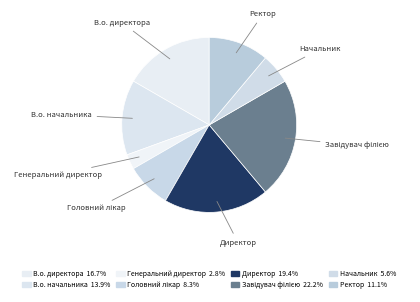

Is Завідувач філією the majority of the pie?

No